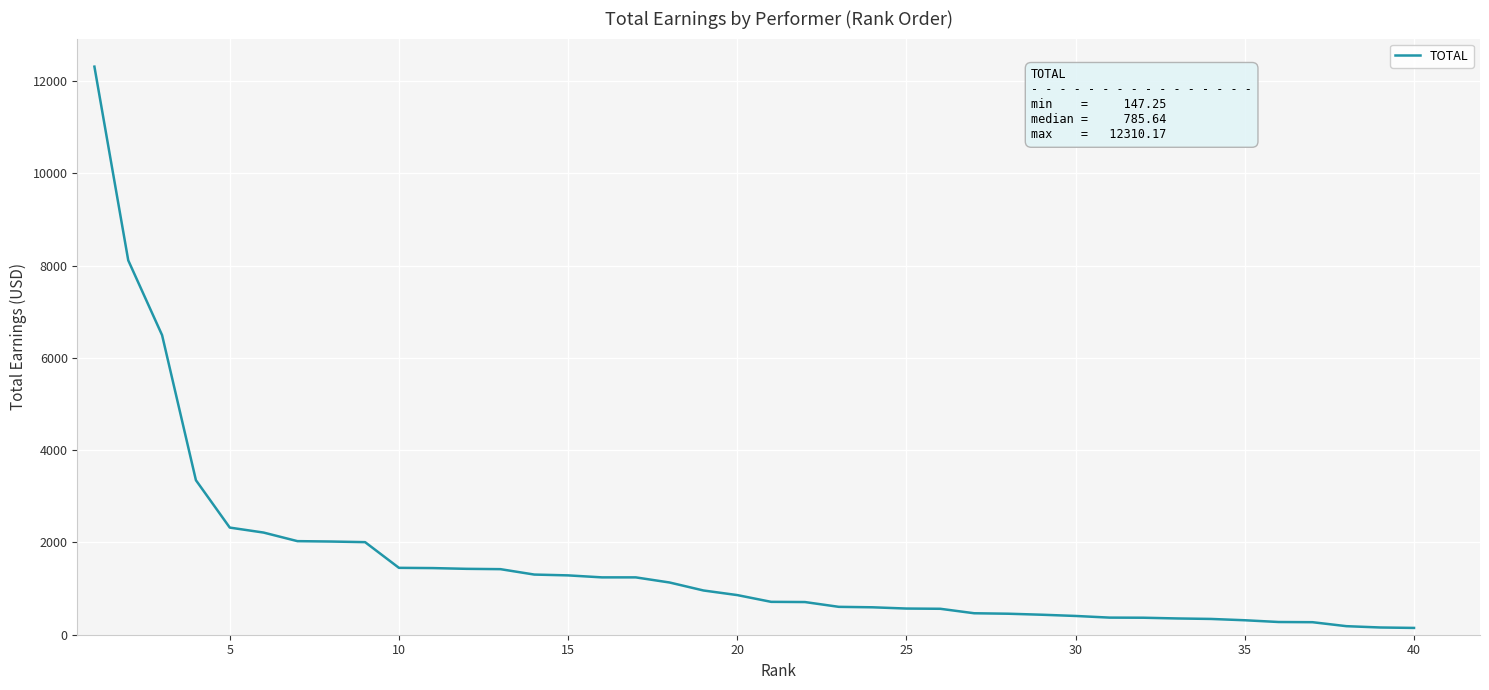

What is the difference between the maximum and minimum values?

12162.9